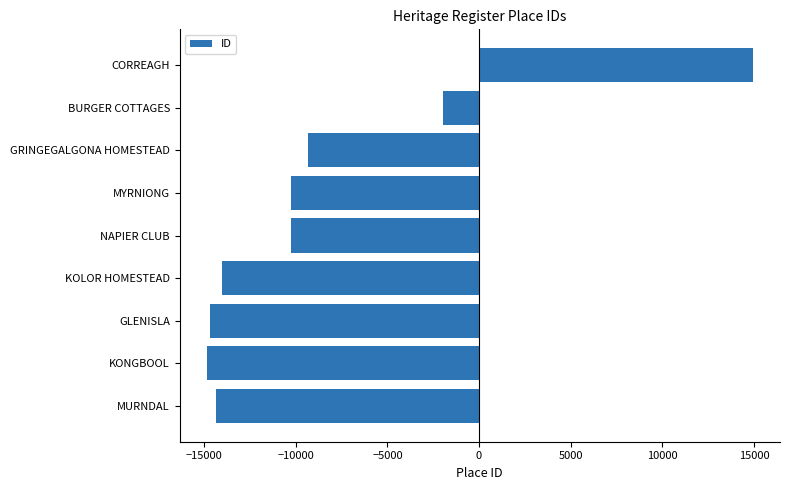

What is the approximate value at KOLOR HOMESTEAD?

-14013.5